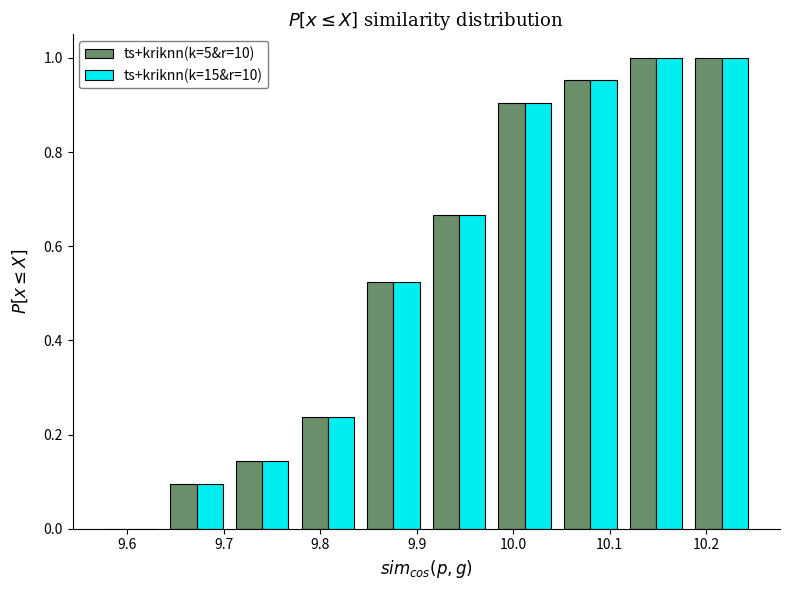

Reading left to right, transcribe this chart: for each range on the x-axis, give the height of each series' bar. Neither the bar edges nor the heights are printed on the chart, so give them approximately, as read against the axes.

9.570 to 9.638: ts+kriknn(k=5&r=10)=0	ts+kriknn(k=15&r=10)=0
9.638 to 9.706: ts+kriknn(k=5&r=10)=0.10	ts+kriknn(k=15&r=10)=0.10
9.706 to 9.774: ts+kriknn(k=5&r=10)=0.14	ts+kriknn(k=15&r=10)=0.14
9.774 to 9.842: ts+kriknn(k=5&r=10)=0.24	ts+kriknn(k=15&r=10)=0.24
9.842 to 9.910: ts+kriknn(k=5&r=10)=0.52	ts+kriknn(k=15&r=10)=0.52
9.910 to 9.978: ts+kriknn(k=5&r=10)=0.66	ts+kriknn(k=15&r=10)=0.66
9.978 to 10.046: ts+kriknn(k=5&r=10)=0.90	ts+kriknn(k=15&r=10)=0.90
10.046 to 10.114: ts+kriknn(k=5&r=10)=0.96	ts+kriknn(k=15&r=10)=0.96
10.114 to 10.182: ts+kriknn(k=5&r=10)=1.00	ts+kriknn(k=15&r=10)=1.00
10.182 to 10.250: ts+kriknn(k=5&r=10)=1.00	ts+kriknn(k=15&r=10)=1.00